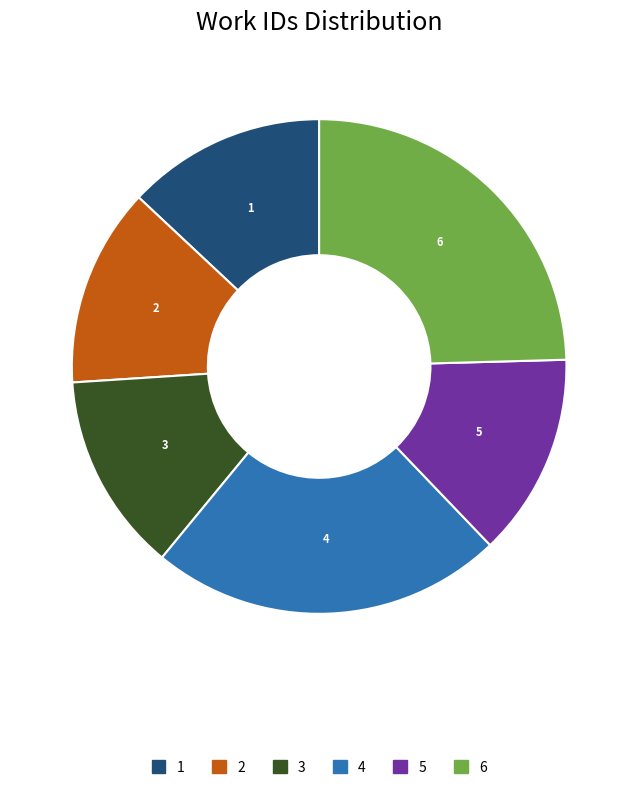

Does 2 represent more than half of the total?

No